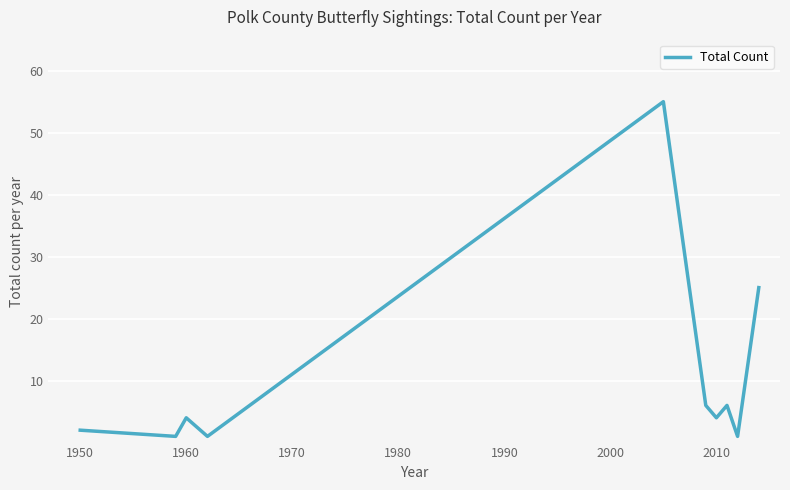

Reading left to right, list all the values displayed in this chart.

2	1	4	1	55	6	4	6	1	25